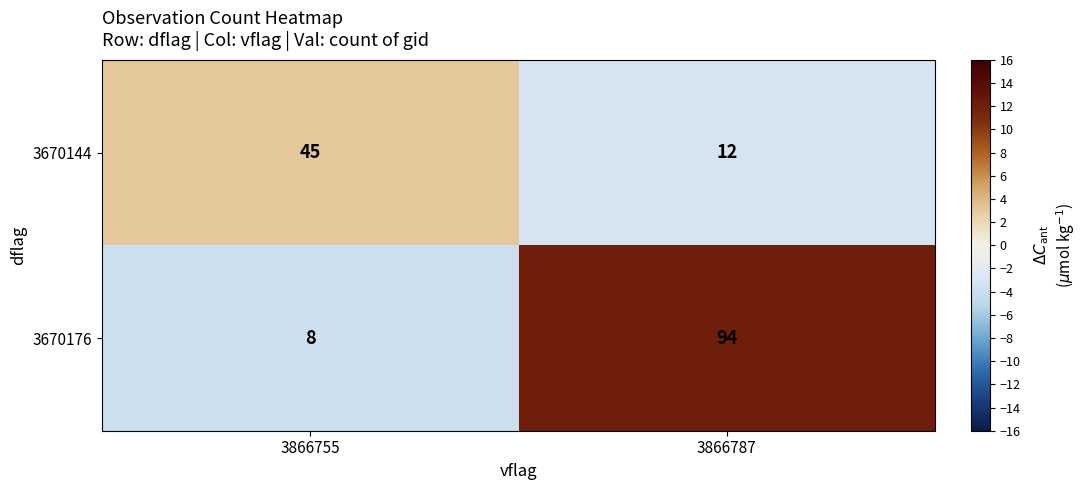

What is the difference between the 3670144 values at 3866787 and 3866755?

33